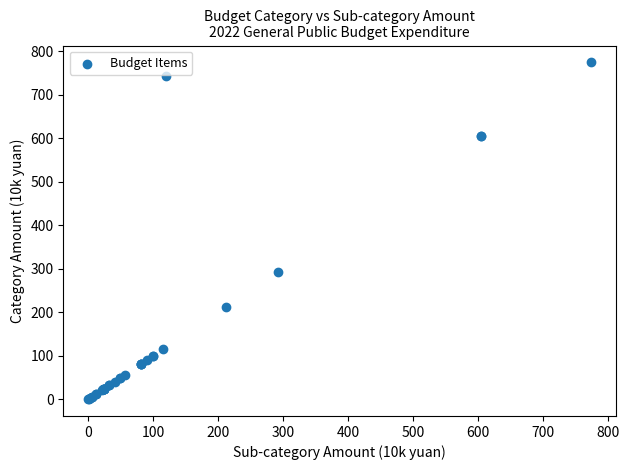

What Y value in the scatter plot is closest to 387?

292.5